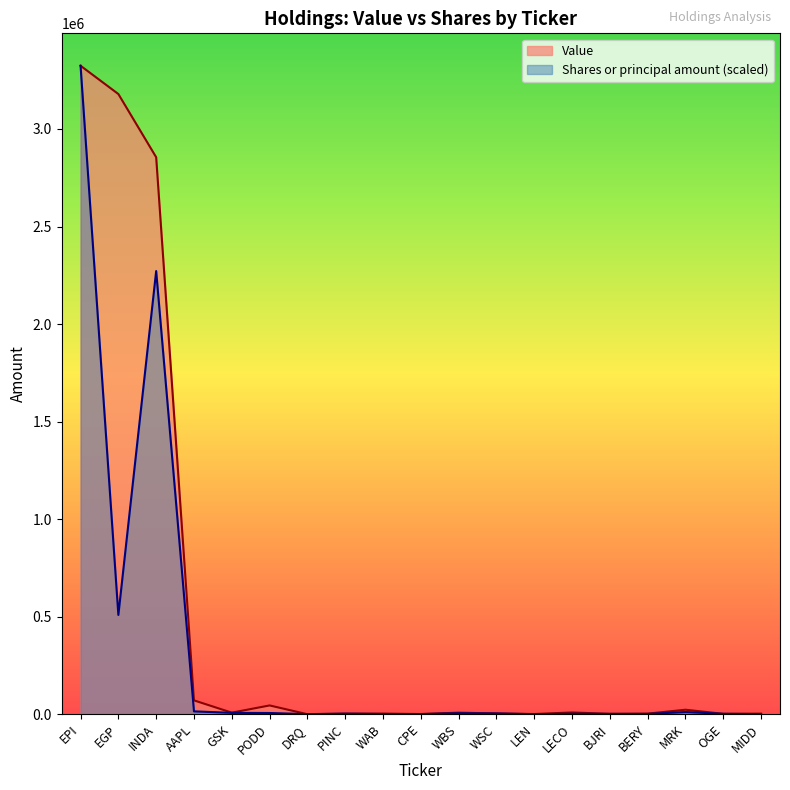

True or false: Shares or principal amount and Value intersect in this chart.

True